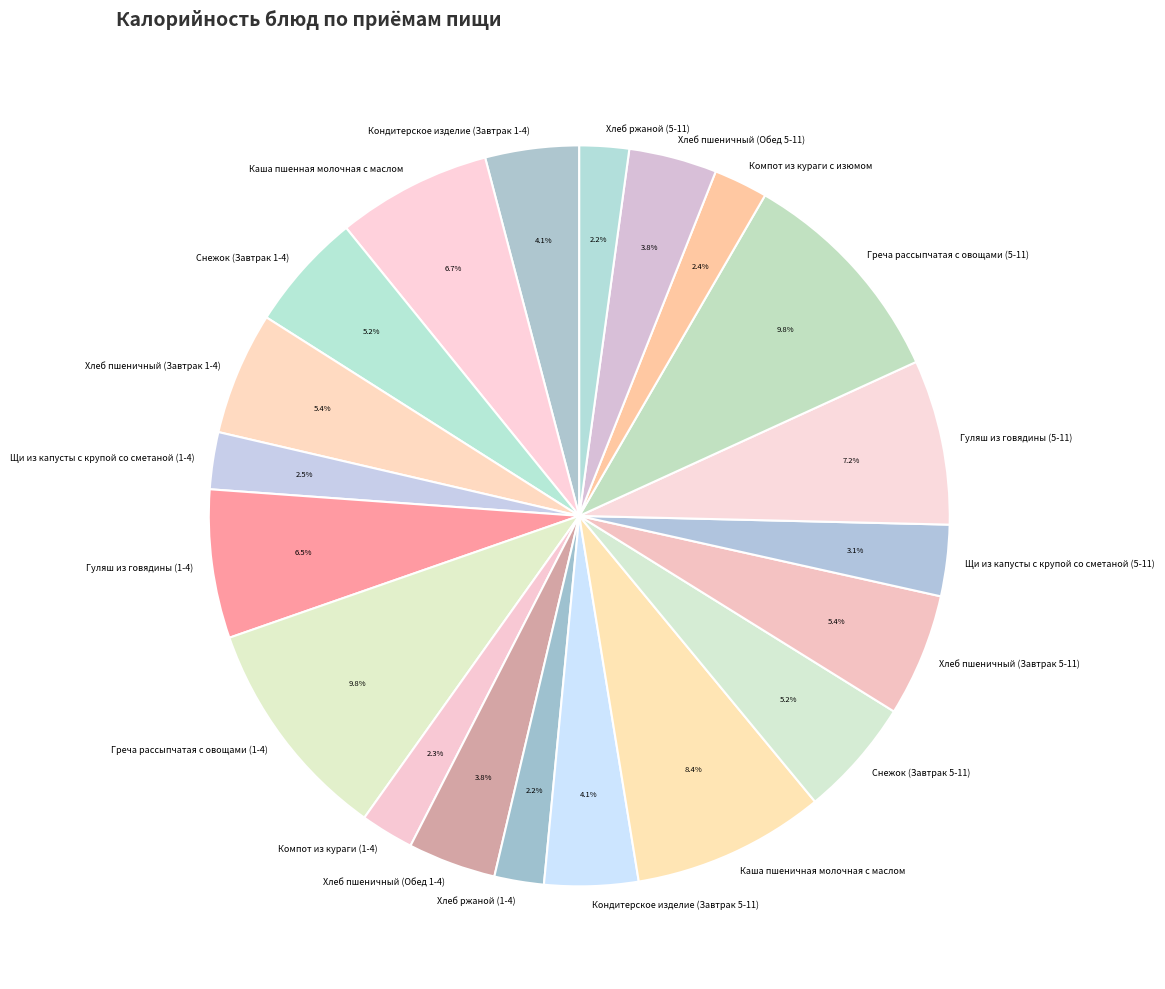

True or false: Гуляш из говядины (5-11) accounts for 7% of the total.

True